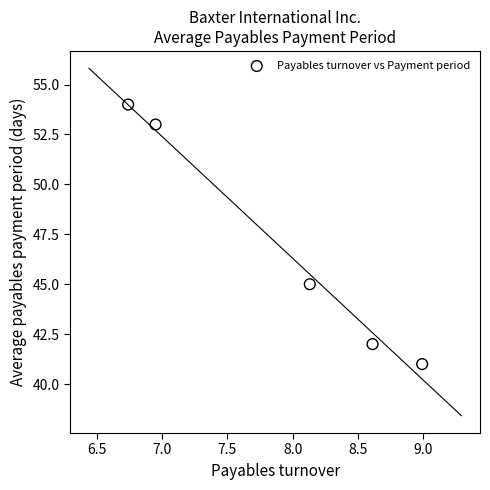

What is the range of Y values (max minus min)?

13